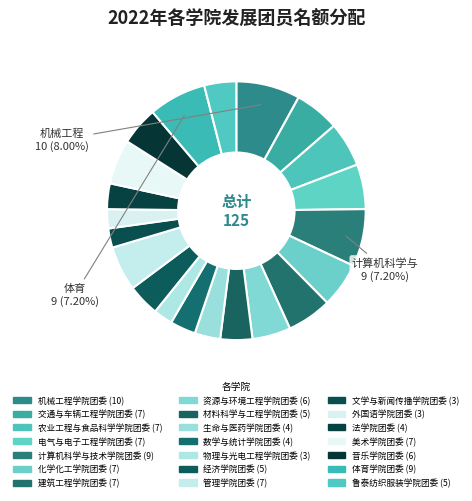

How much of the chart is everything except 电气与电子工程学院团委?

94.4%